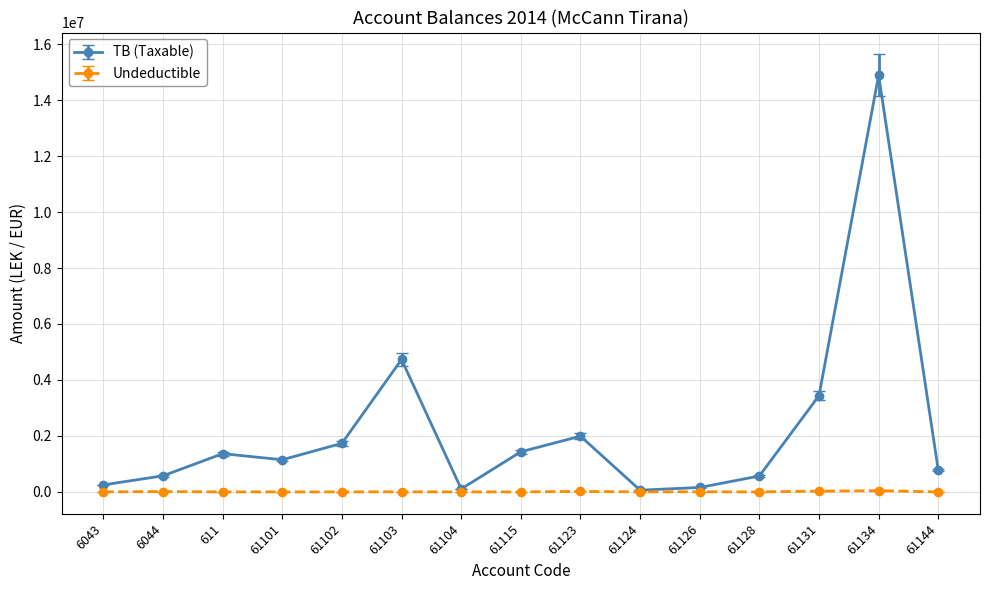

Between 61126 and 61134, which series saw the biggest shift?

TB (Taxable)